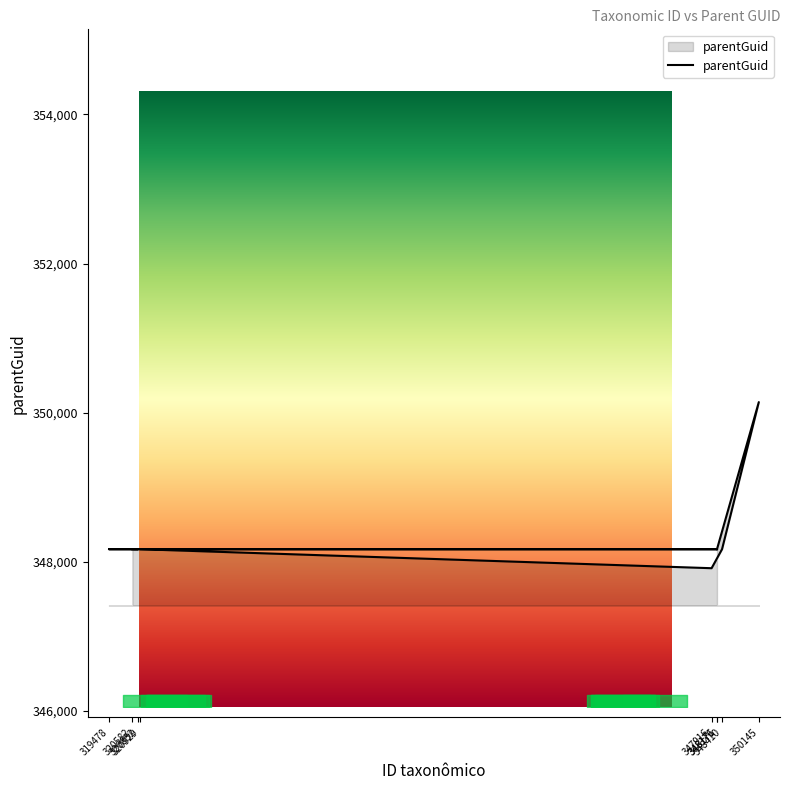

List the labels in order of value, largest first.

350145, 348171, 348410, 320929, 348176, 319478, 320852, 320582, 347916